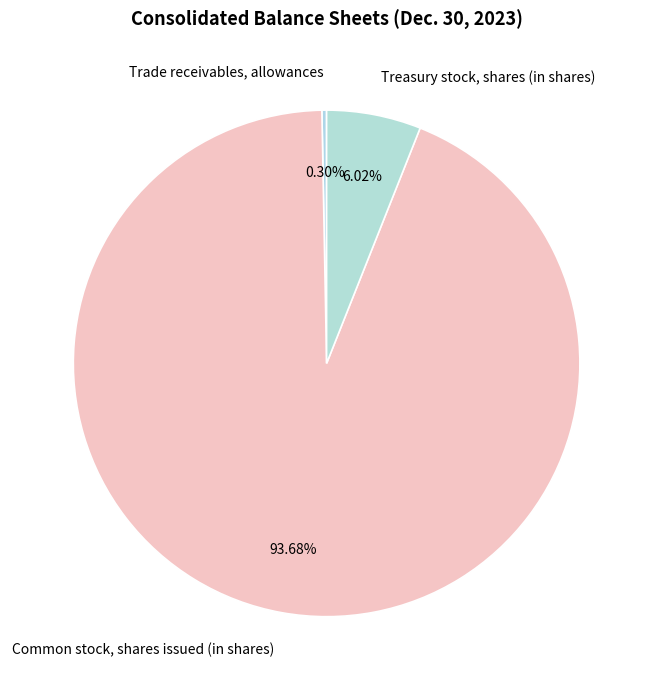

What percentage do Common stock, shares issued (in shares) and Trade receivables, allowances together represent?

94.0%